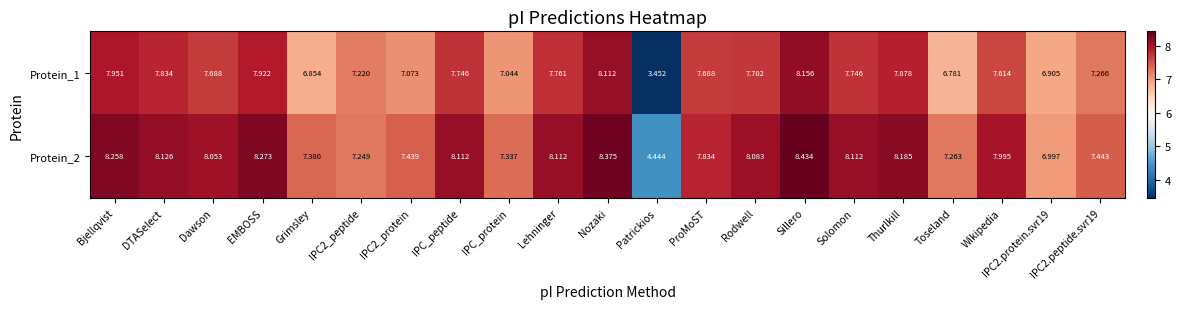

At which category is the sum across all series the highest?

Sillero